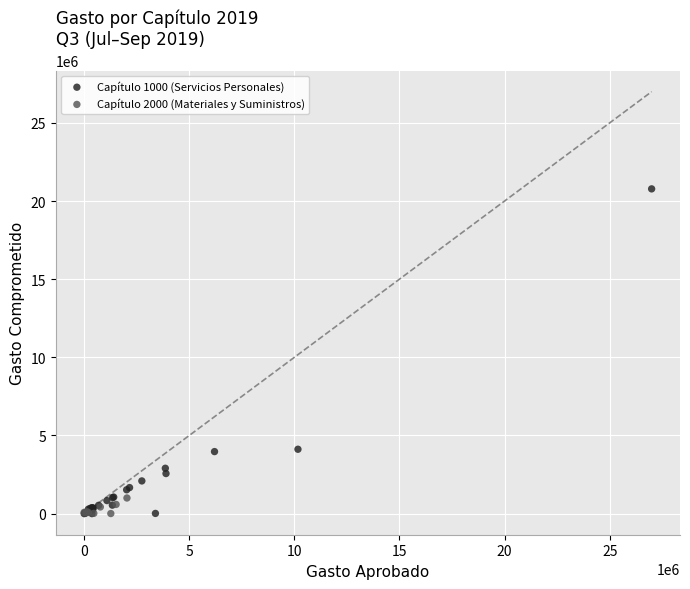

Which series has the widest spread of Y values?

Capítulo 1000 (Servicios Personales)